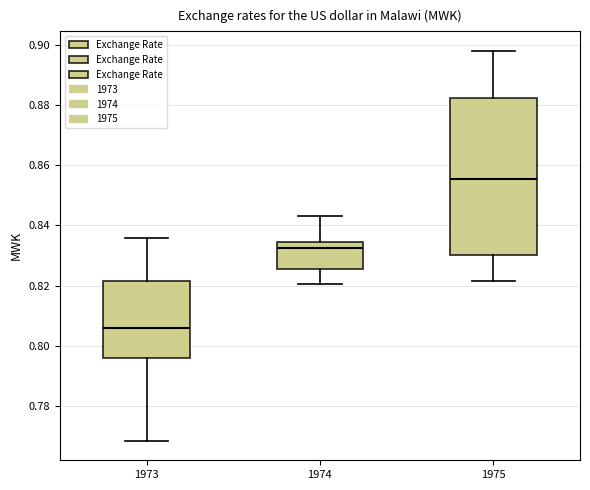

Which box's median line is the lowest?

1973